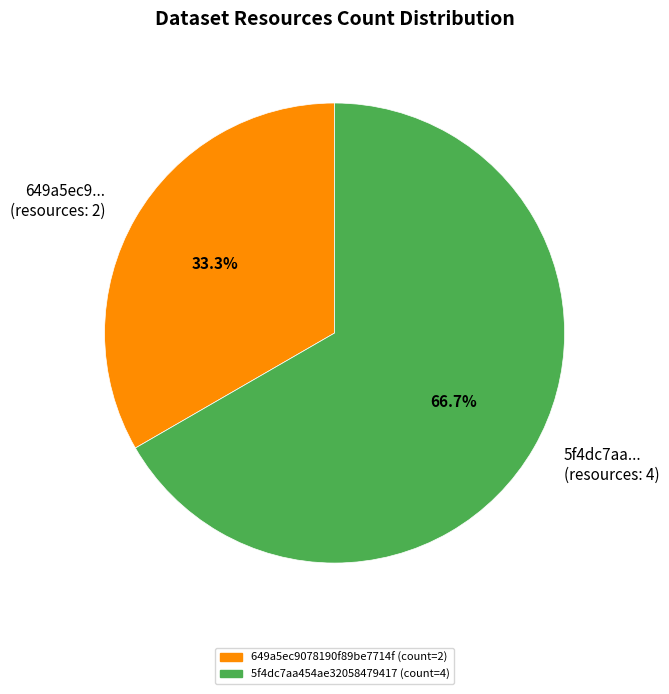

Rank the categories by value from lowest to highest.

649a5ec9... (resources: 2), 5f4dc7aa... (resources: 4)